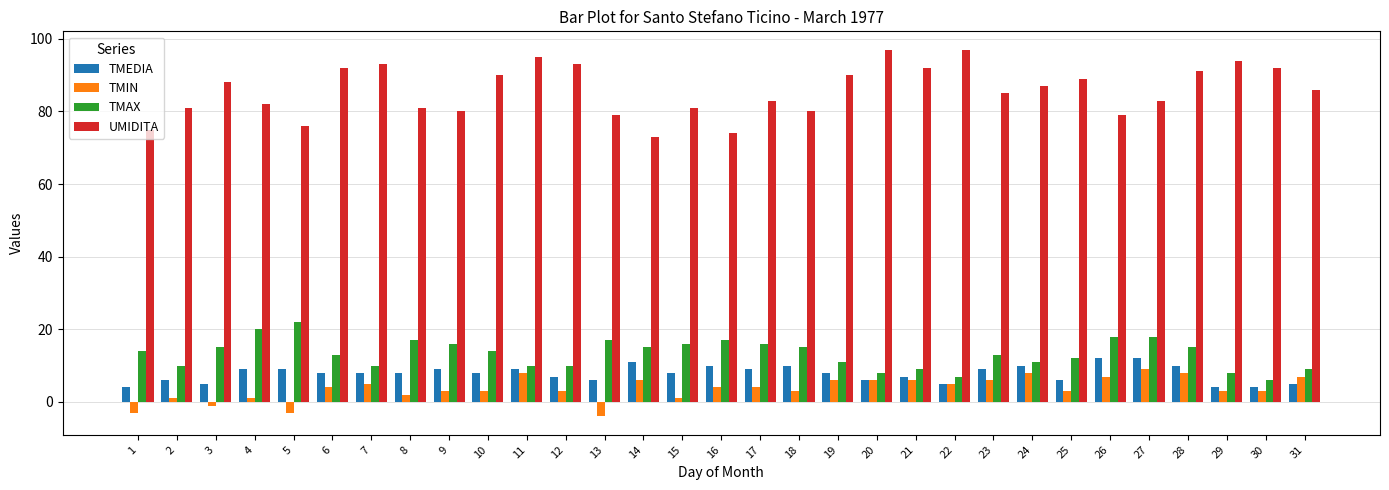

Reading right to left, extract all data points from this chart.

TMEDIA: 31=5	30=4	29=4	28=10	27=12	26=12	25=6	24=10	23=9	22=5	21=7	20=6	19=8	18=10	17=9	16=10	15=8	14=11	13=6	12=7	11=9	10=8	9=9	8=8	7=8	6=8	5=9	4=9	3=5	2=6	1=4
TMIN: 31=7	30=3	29=3	28=8	27=9	26=7	25=3	24=8	23=6	22=5	21=6	20=6	19=6	18=3	17=4	16=4	15=1	14=6	13=-4	12=3	11=8	10=3	9=3	8=2	7=5	6=4	5=-3	4=1	3=-1	2=1	1=-3
TMAX: 31=9	30=6	29=8	28=15	27=18	26=18	25=12	24=11	23=13	22=7	21=9	20=8	19=11	18=15	17=16	16=17	15=16	14=15	13=17	12=10	11=10	10=14	9=16	8=17	7=10	6=13	5=22	4=20	3=15	2=10	1=14
UMIDITA: 31=86	30=92	29=94	28=91	27=83	26=79	25=89	24=87	23=85	22=97	21=92	20=97	19=90	18=80	17=83	16=74	15=81	14=73	13=79	12=93	11=95	10=90	9=80	8=81	7=93	6=92	5=76	4=82	3=88	2=81	1=75